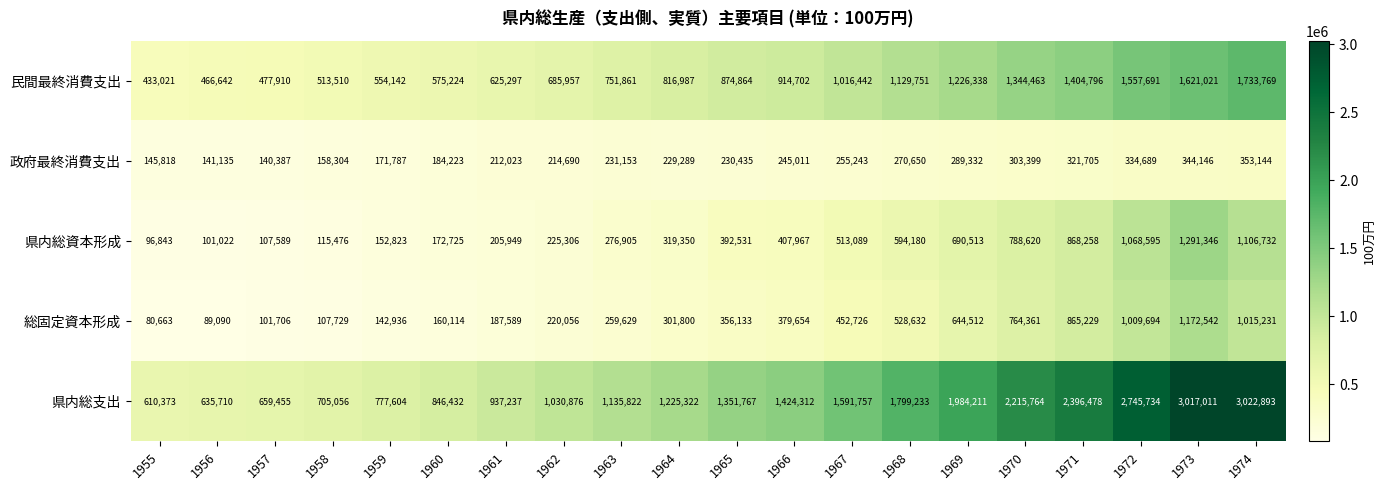

Which series changed the most between 1956 and 1958?

県内総支出